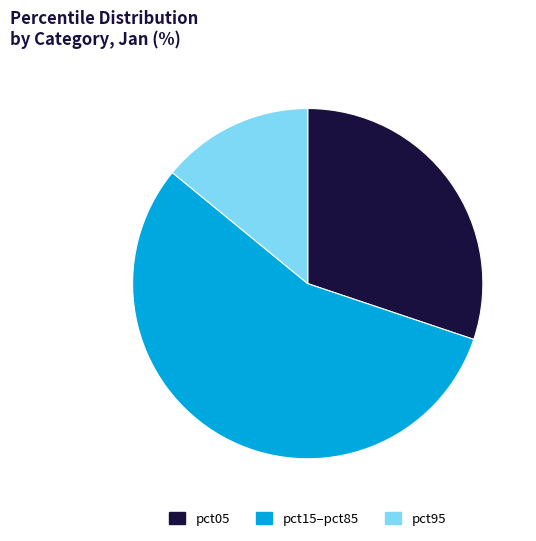

Is there any slice that represents more than half of the pie?

Yes